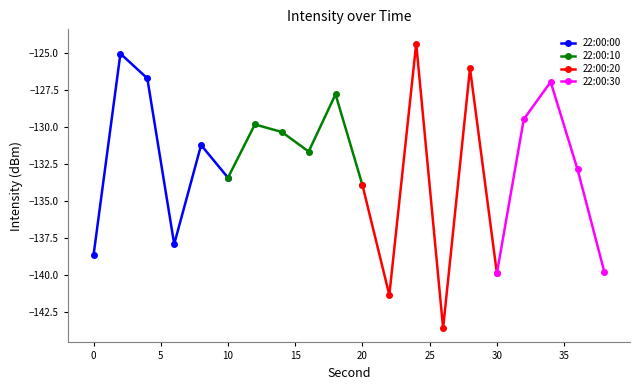

What is the smallest value displayed?

-143.6